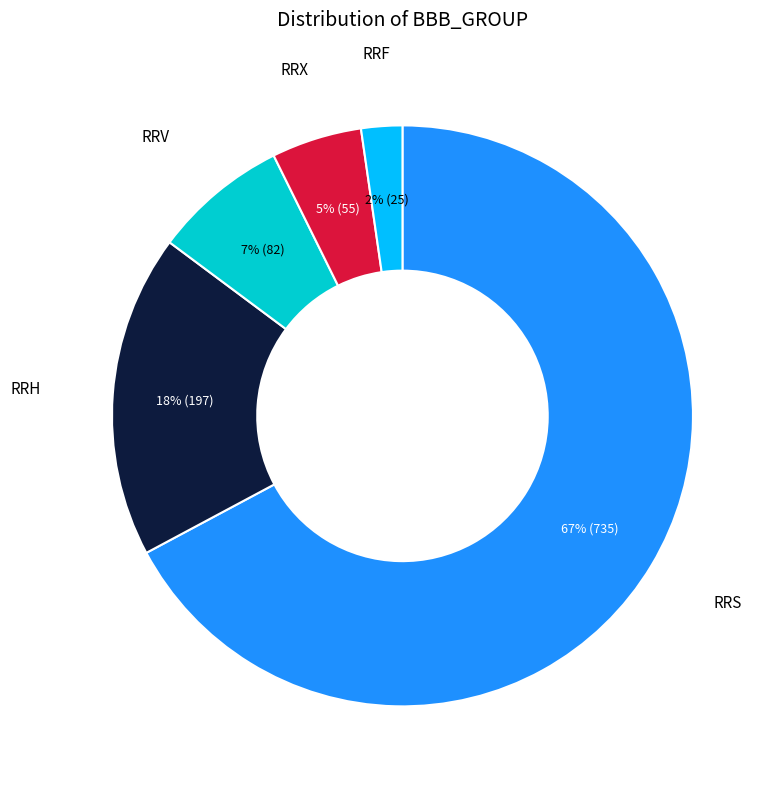

What is the smallest slice in the pie chart?

RRF